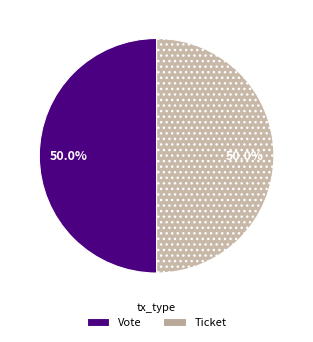

What is the ratio of the value at Vote to the value at Ticket?

1.0